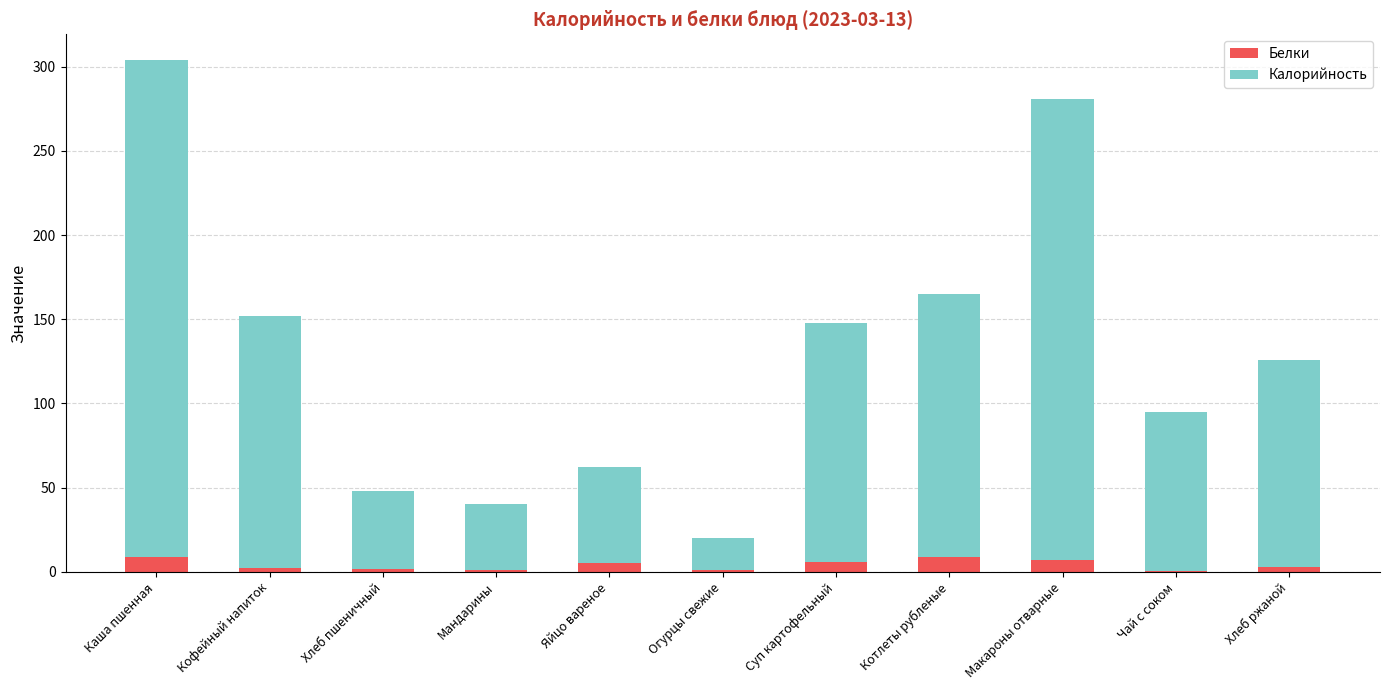

True or false: Белки has a value of 9.1 at Котлеты рубленые.

True